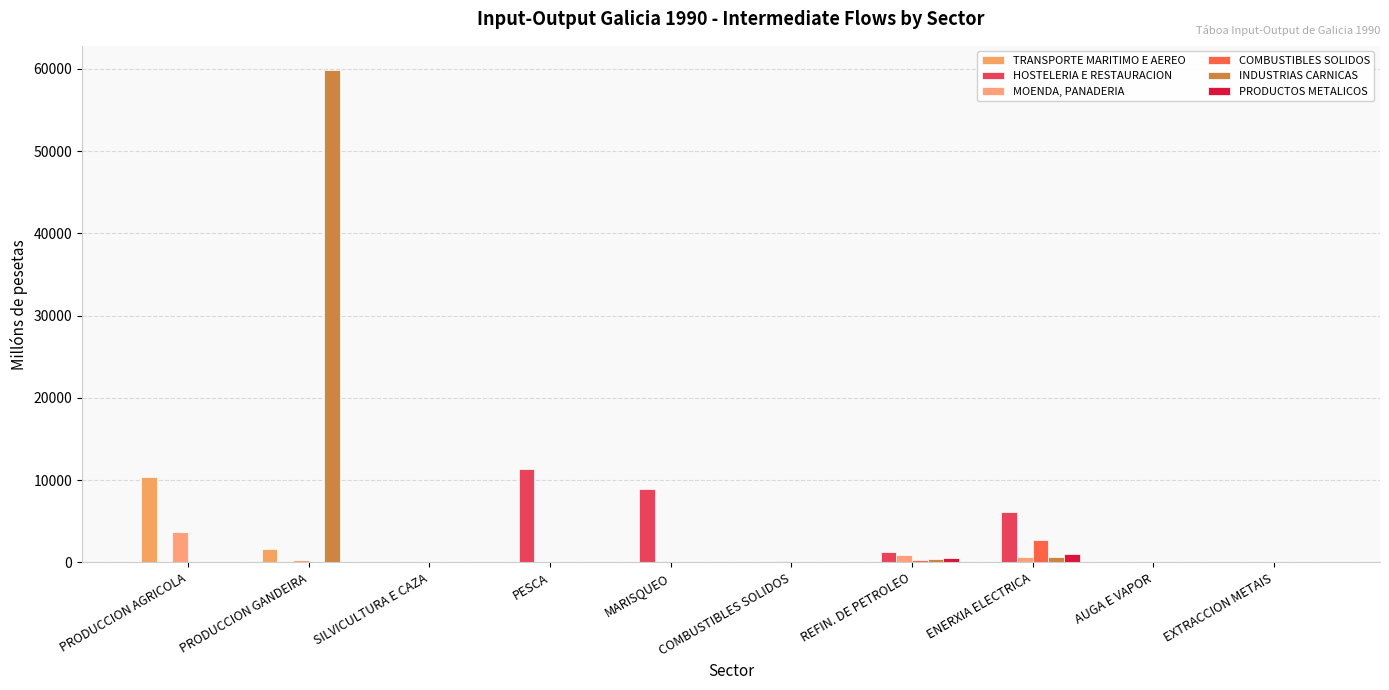

What is the total value across all series at MARISQUEO?

8983